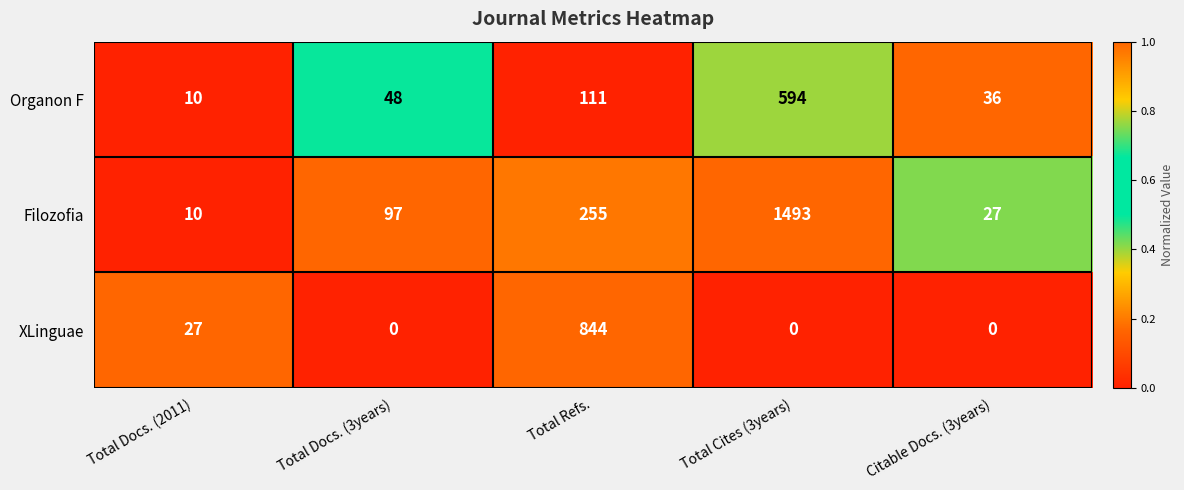

What is the total value across all series at Total Docs. (2011)?

47